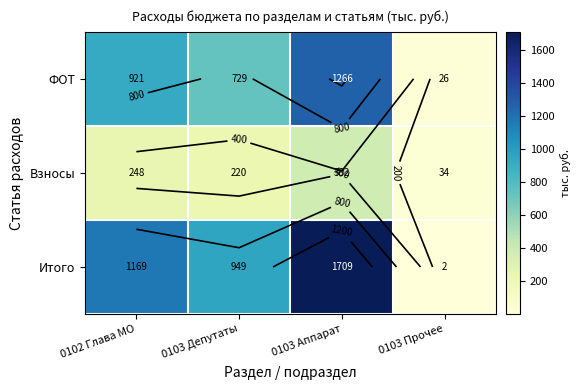

At which category is the sum across all series the highest?

0103 Аппарат